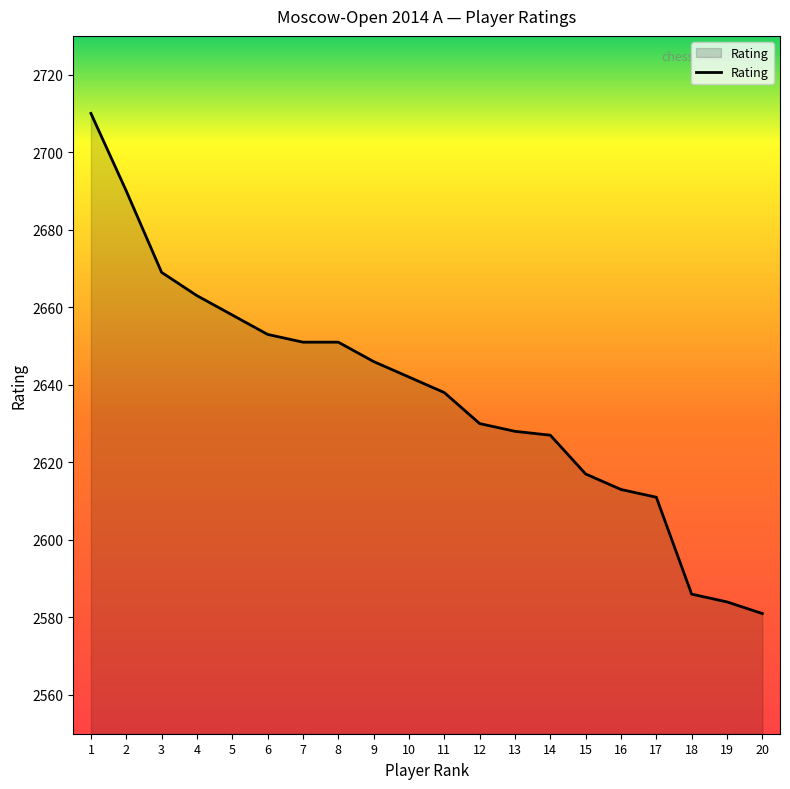

Is it true that the value at 3 is 2669?

True